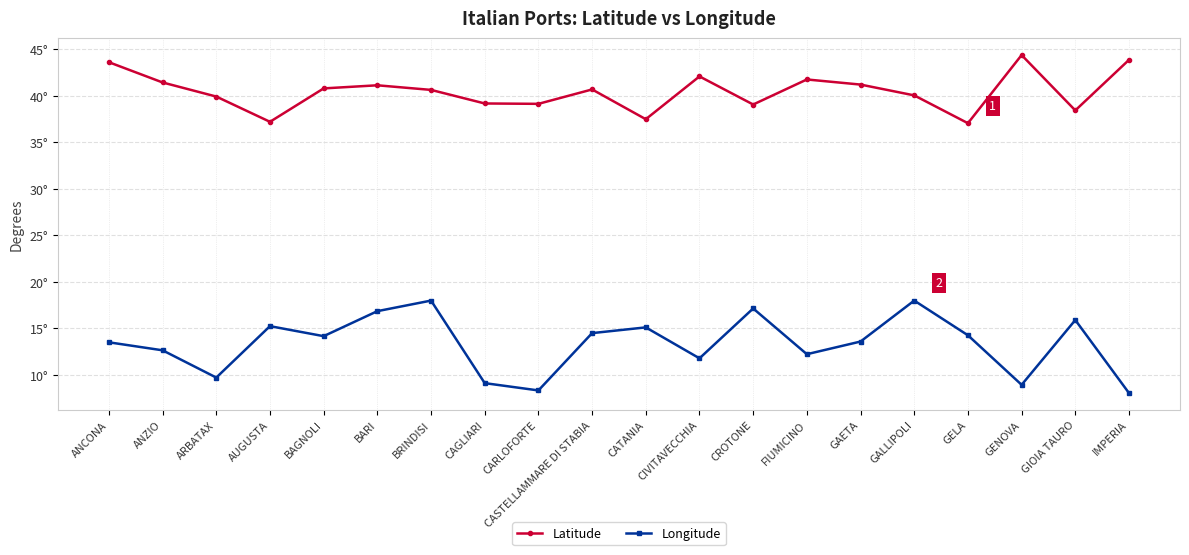

Read the Longitude value at CARLOFORTE.

8.3